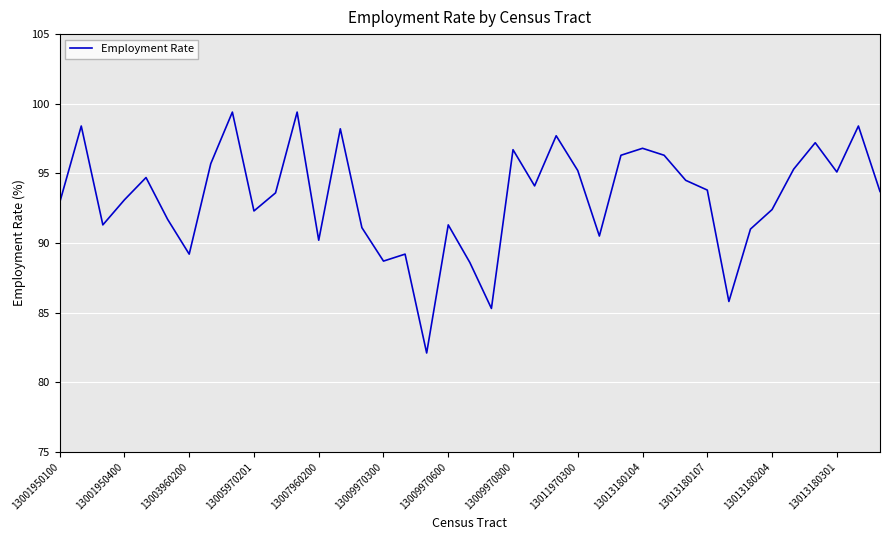

What is the difference between the maximum and minimum values?

17.3